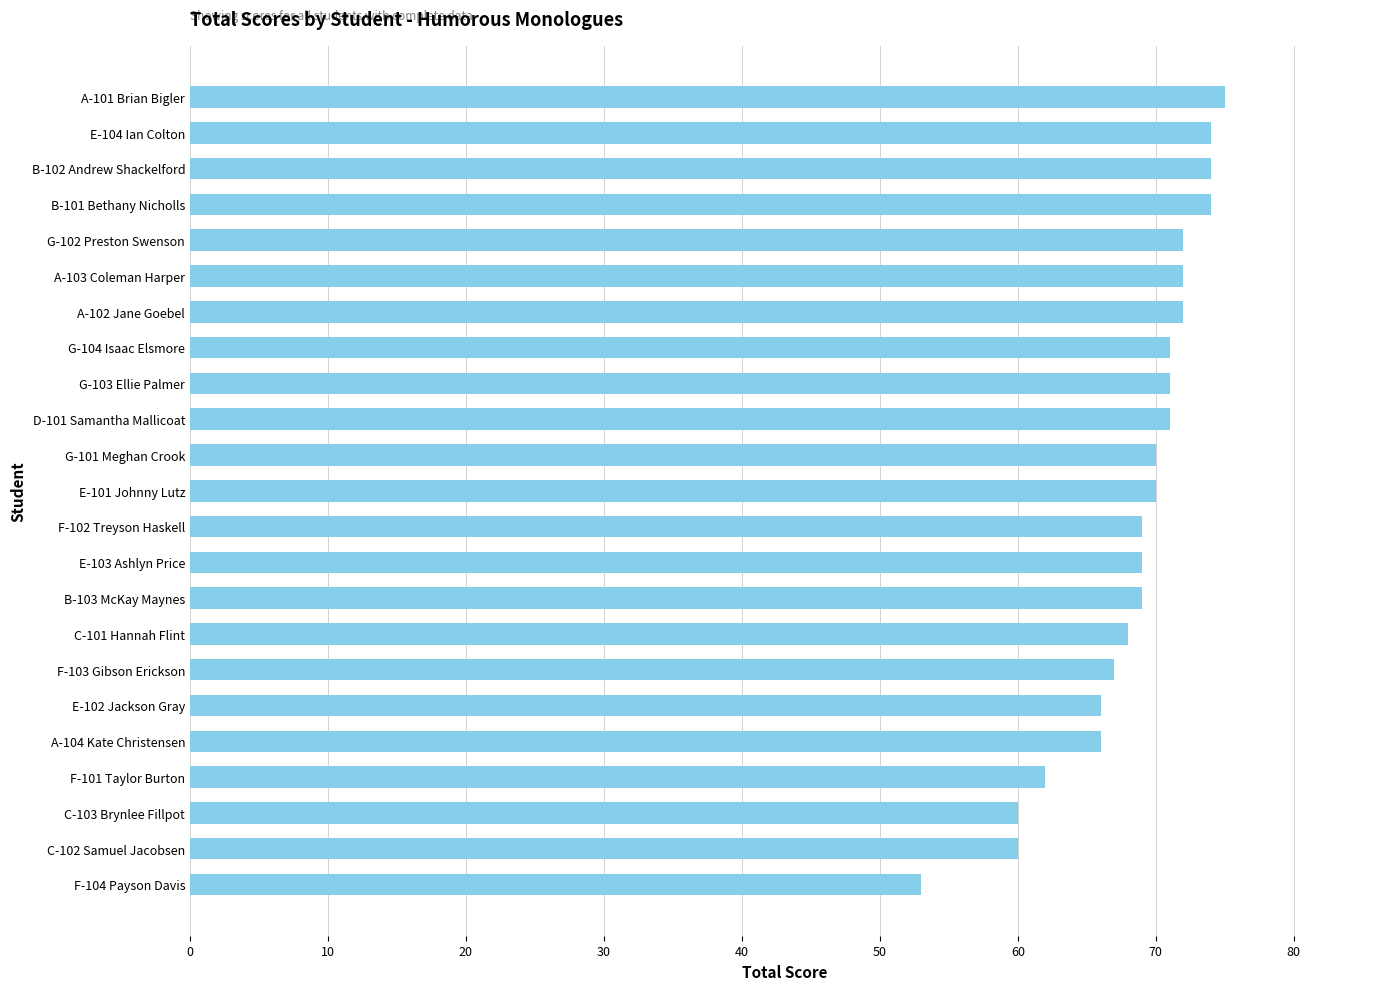

The value at A-104 Kate Christensen is 44. True or false?

False